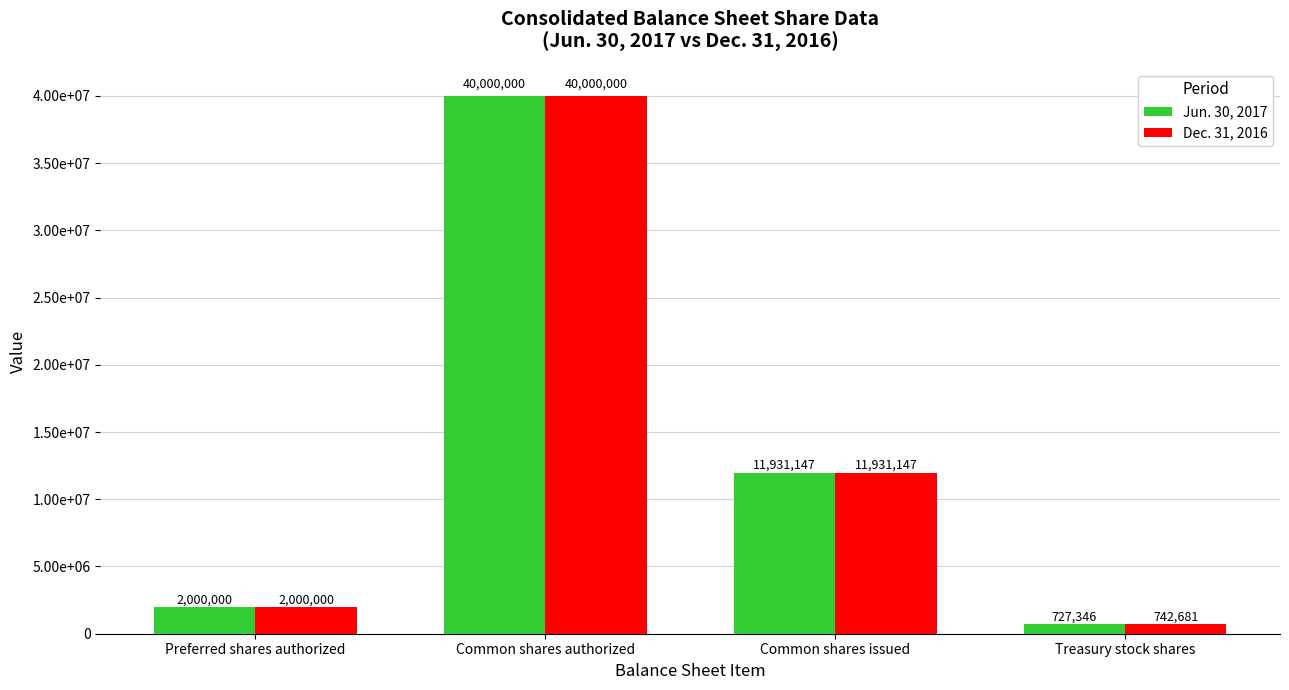

Does the chart contain stacked bars?

No